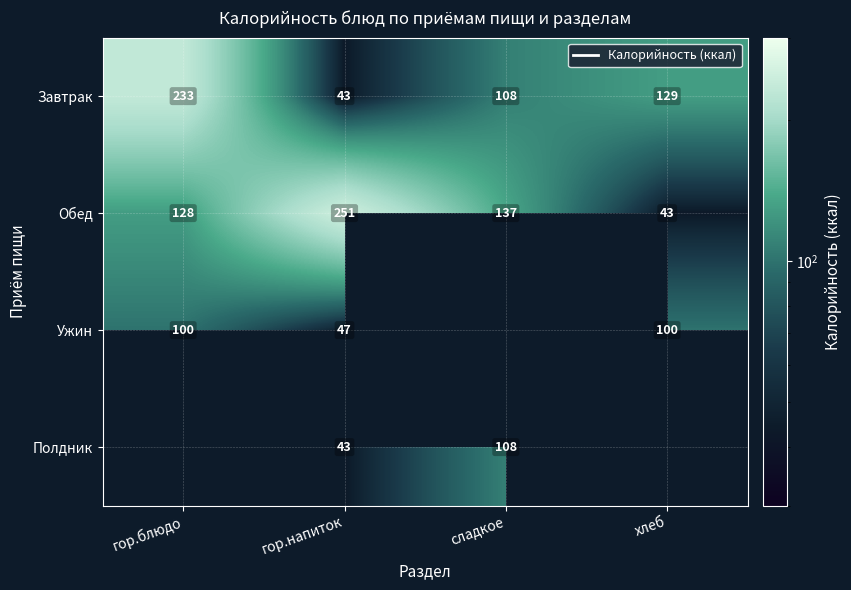

At which label does Ужин reach its minimum?

гор.напиток